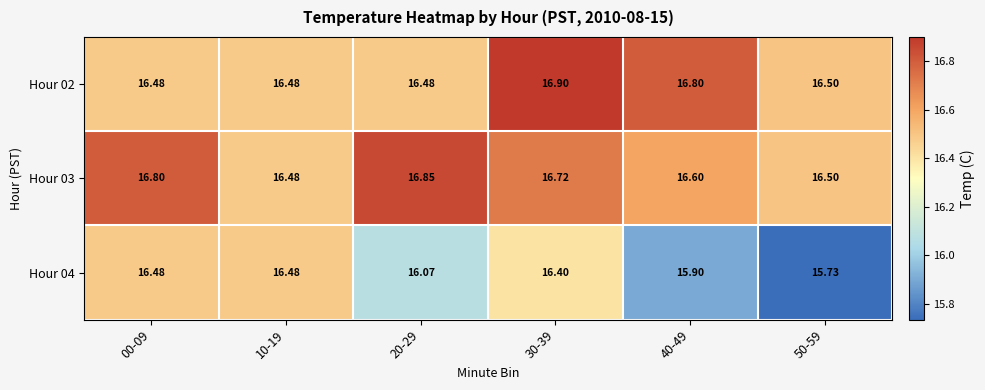

What is the difference between the highest and lowest values at 00-09?

0.3